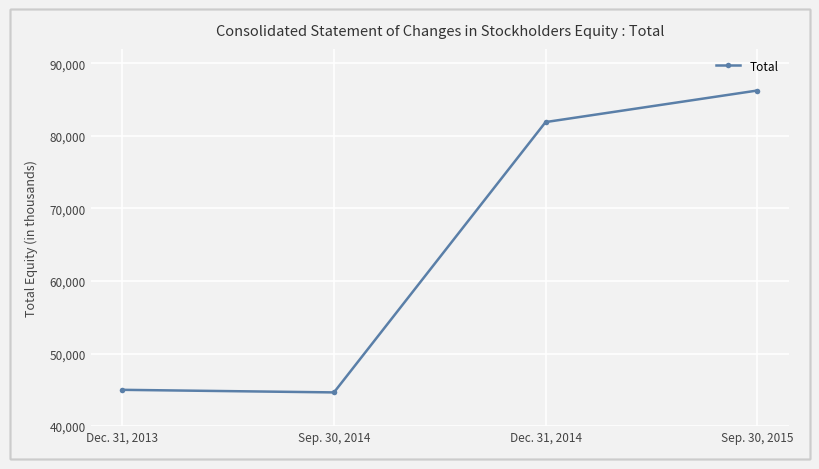

Rank the categories by value from lowest to highest.

Sep. 30, 2014, Dec. 31, 2013, Dec. 31, 2014, Sep. 30, 2015